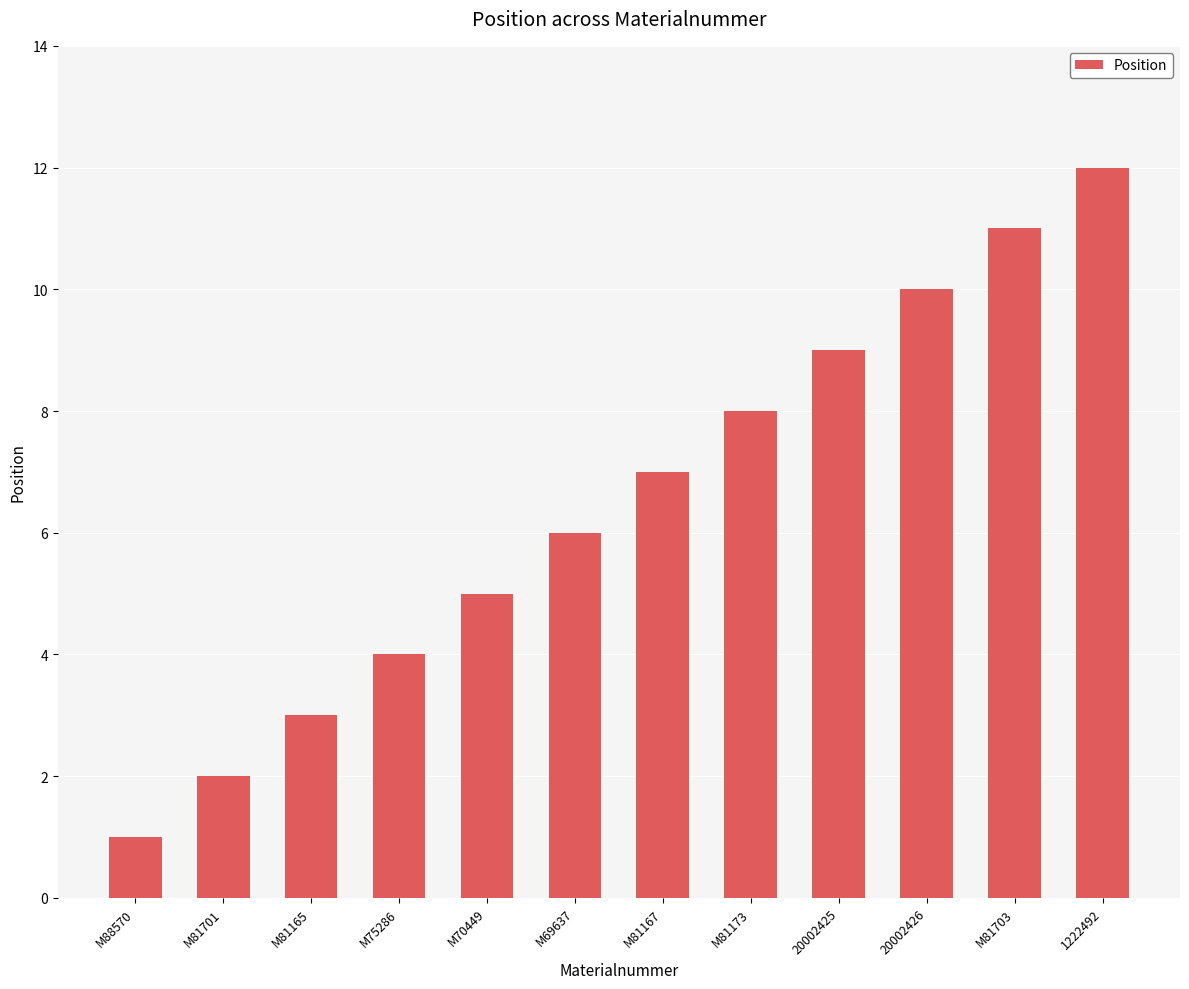

How many bars are there in total?

12